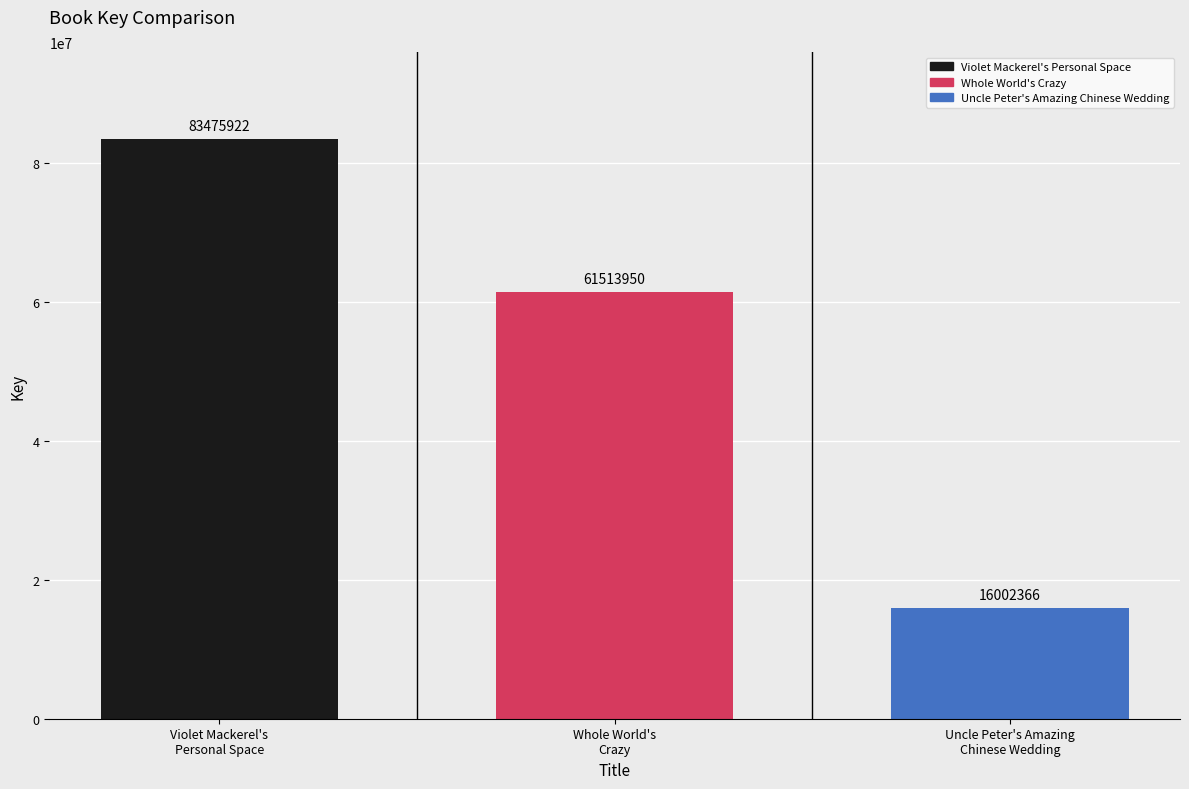

At which category does the chart reach its peak across all series?

Violet Mackerel's
Personal Space